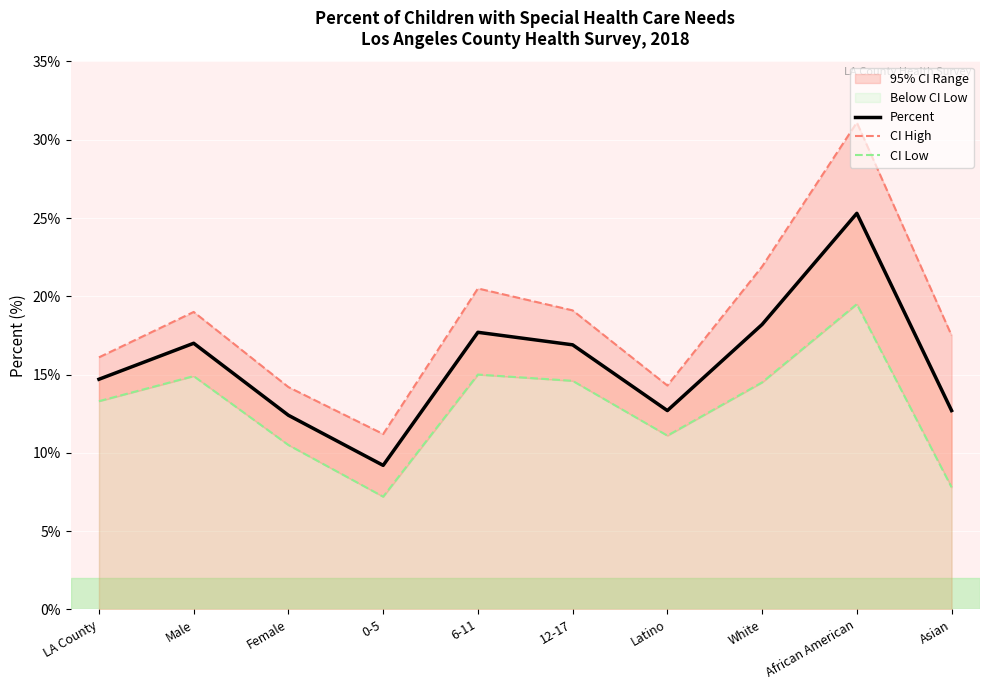

How many interior local valleys does the CI Low series have?

2